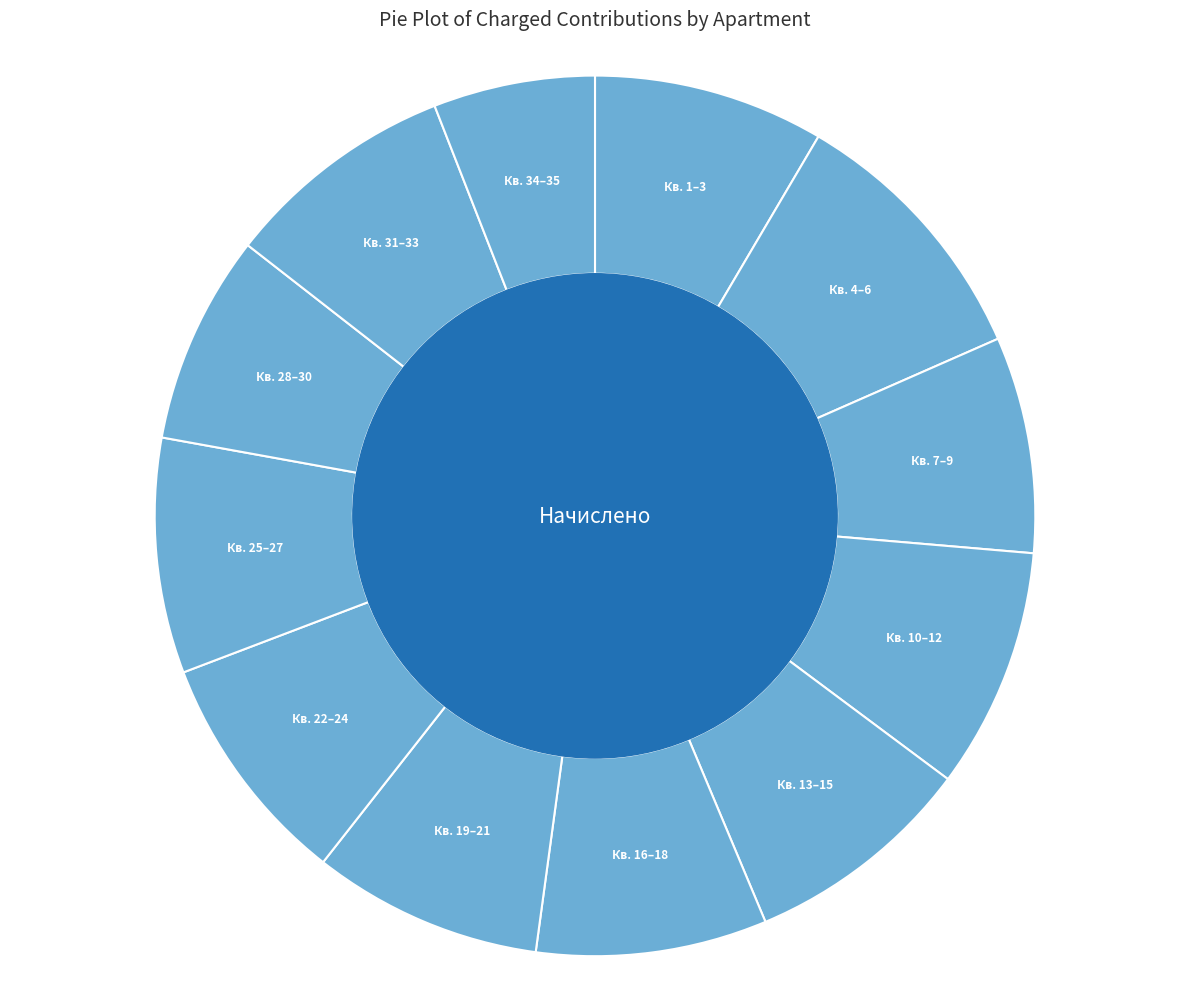

Is there any slice that represents more than half of the pie?

No